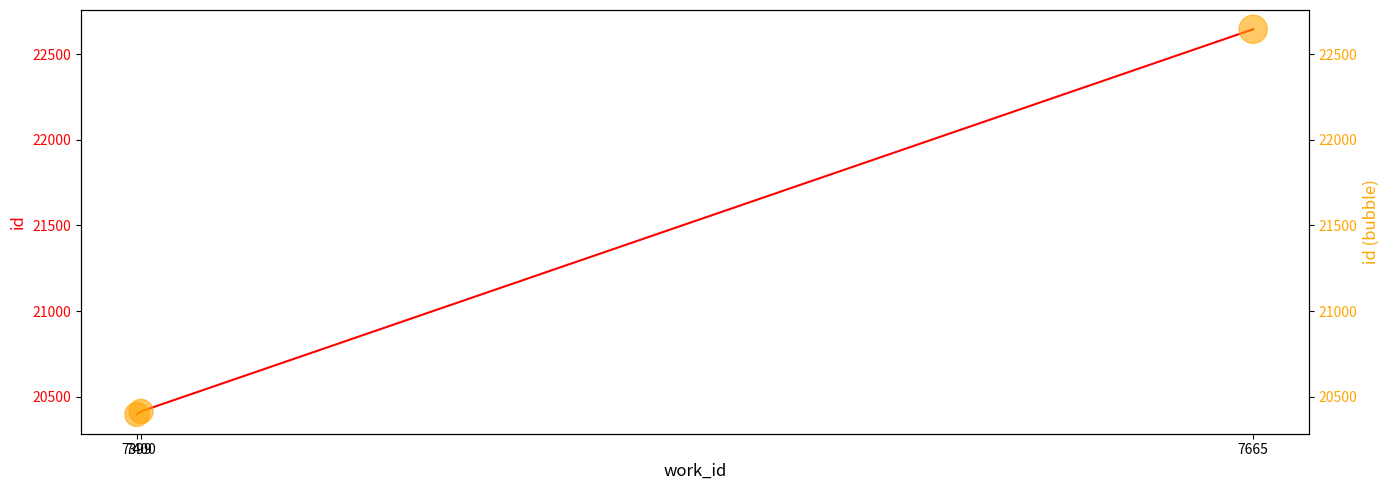

Which series reaches the minimum Y coordinate?

id